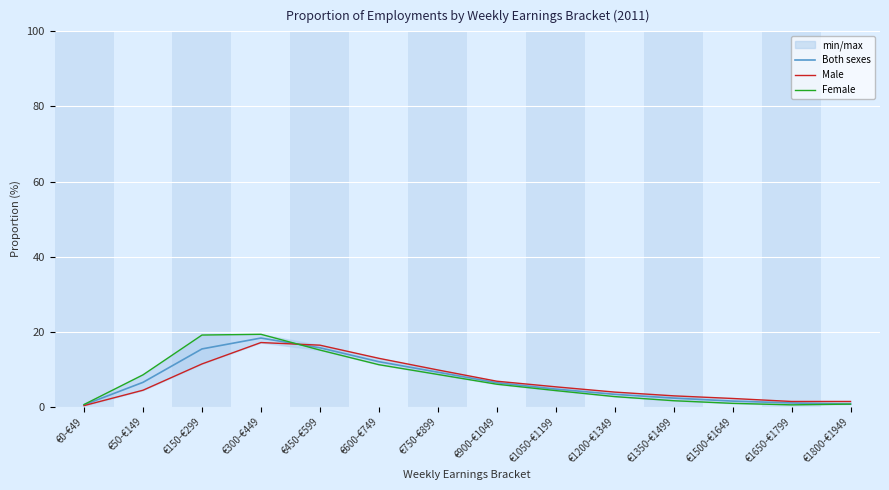

Rank the series by their average value, from lowest to highest.

Male, Both sexes, Female